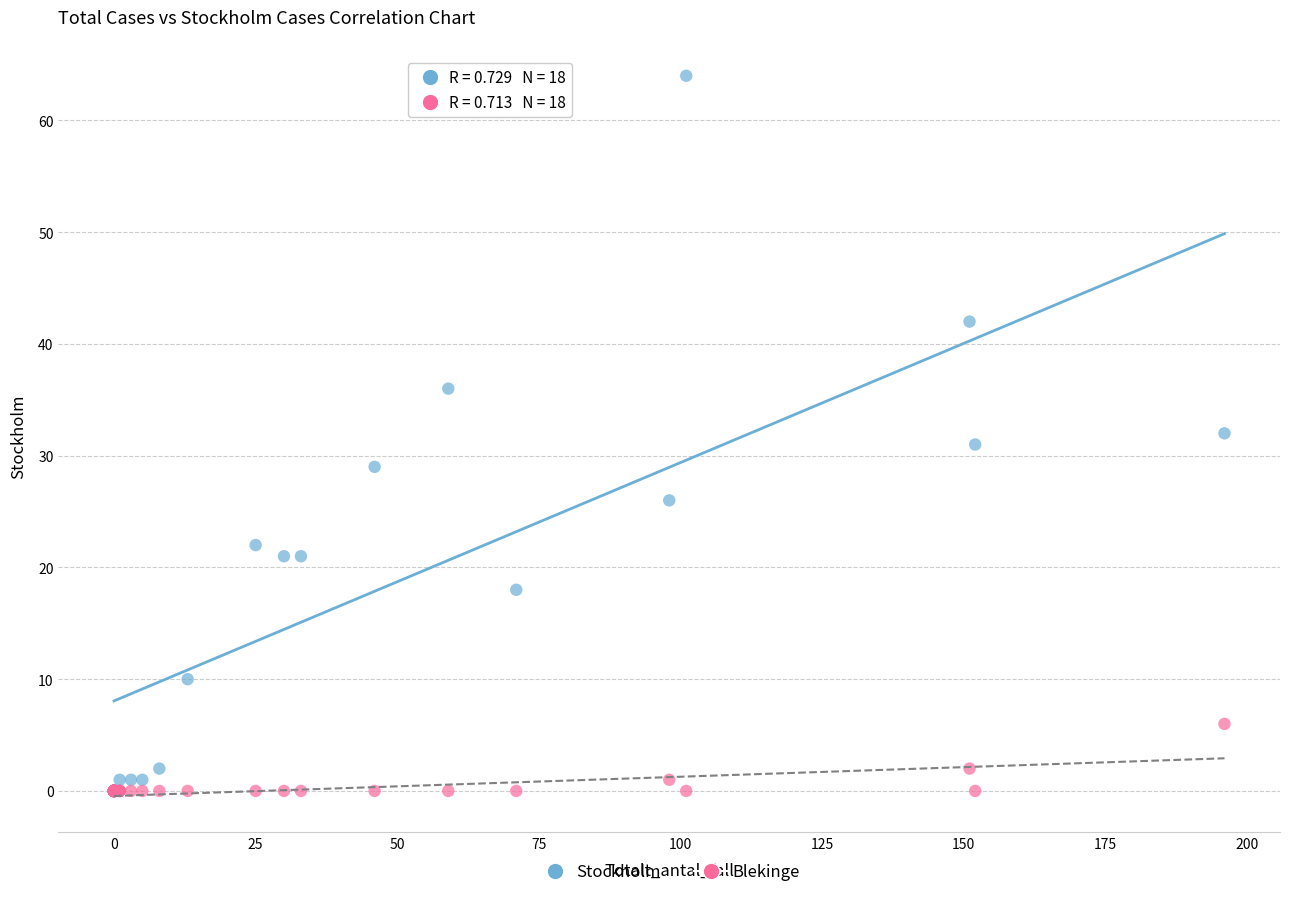

Which series has the largest Y range (max minus min)?

Stockholm